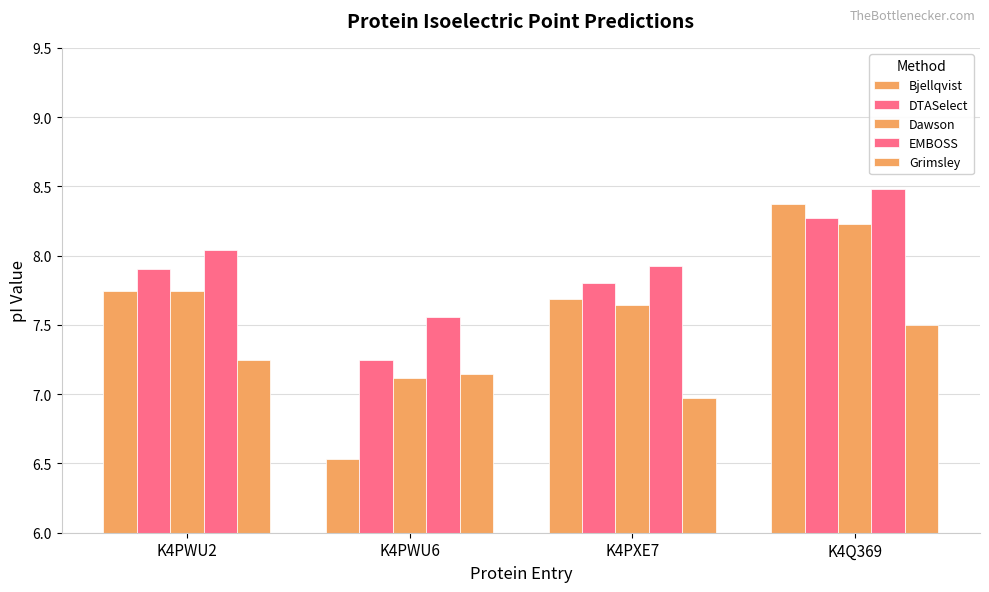

Rank the categories by DTASelect value from highest to lowest.

K4Q369, K4PWU2, K4PXE7, K4PWU6